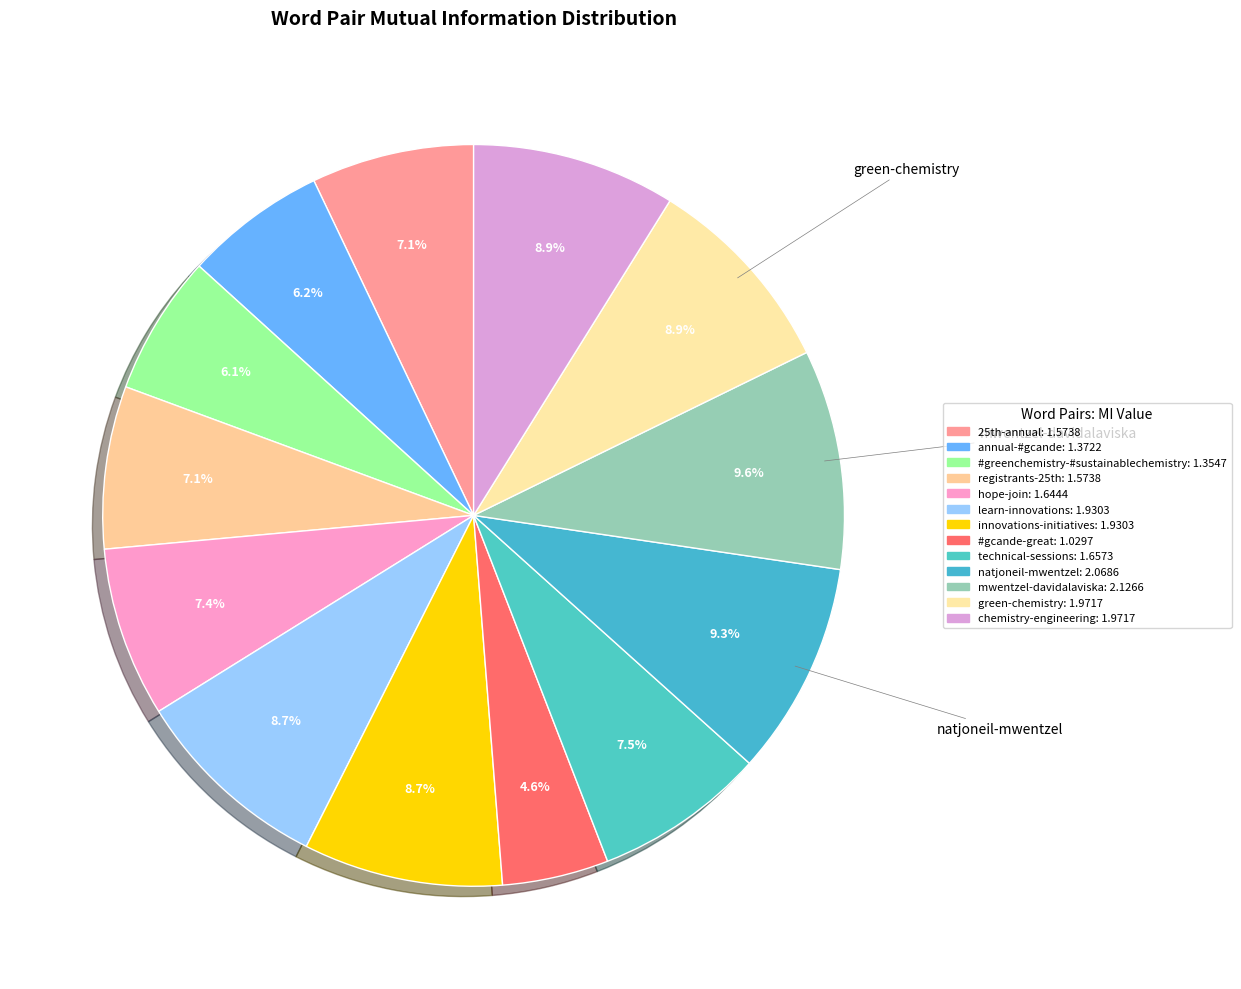

The technical-sessions slice represents 19% of the pie. True or false?

False